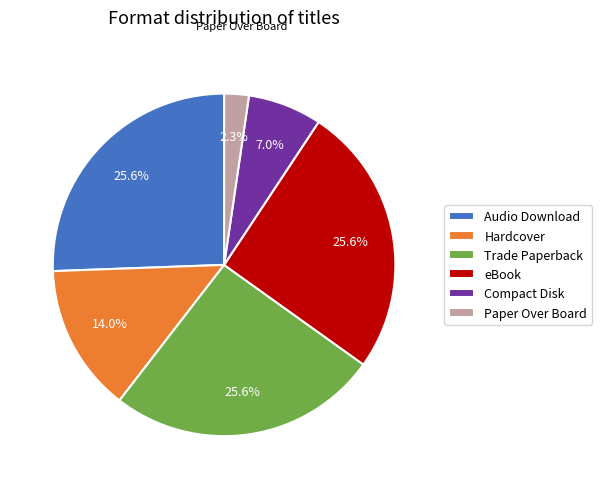

What is the smallest slice in the pie chart?

Paper Over Board